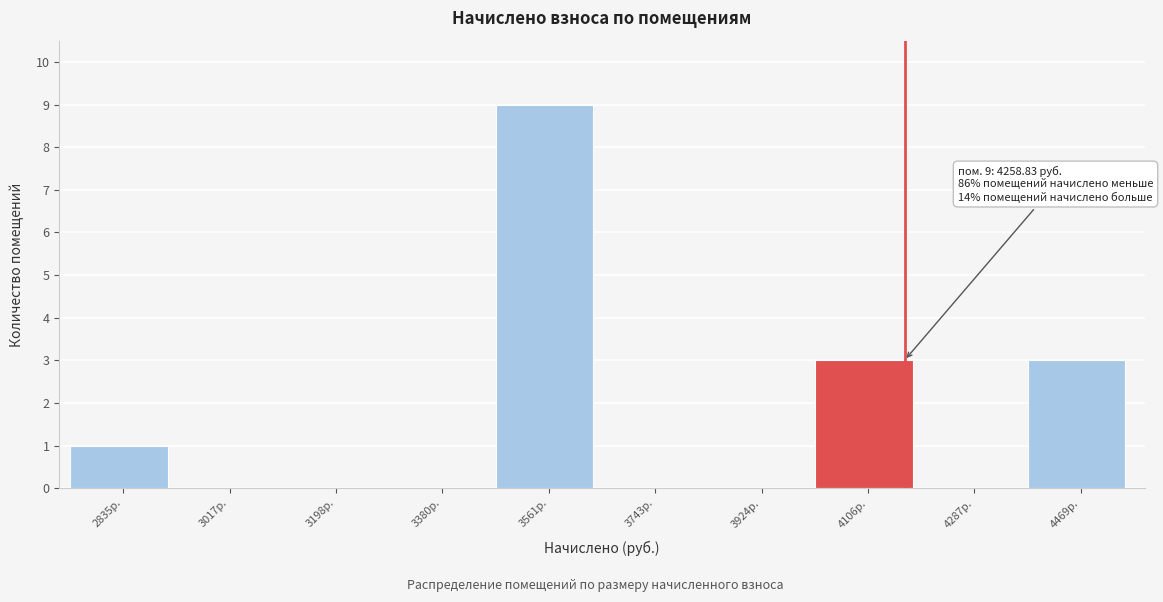

Reading right to left, what are all the values shown in this chart?

4469р.=3	4287р.=0	4106р.=3	3924р.=0	3743р.=0	3561р.=9	3380р.=0	3198р.=0	3017р.=0	2835р.=1